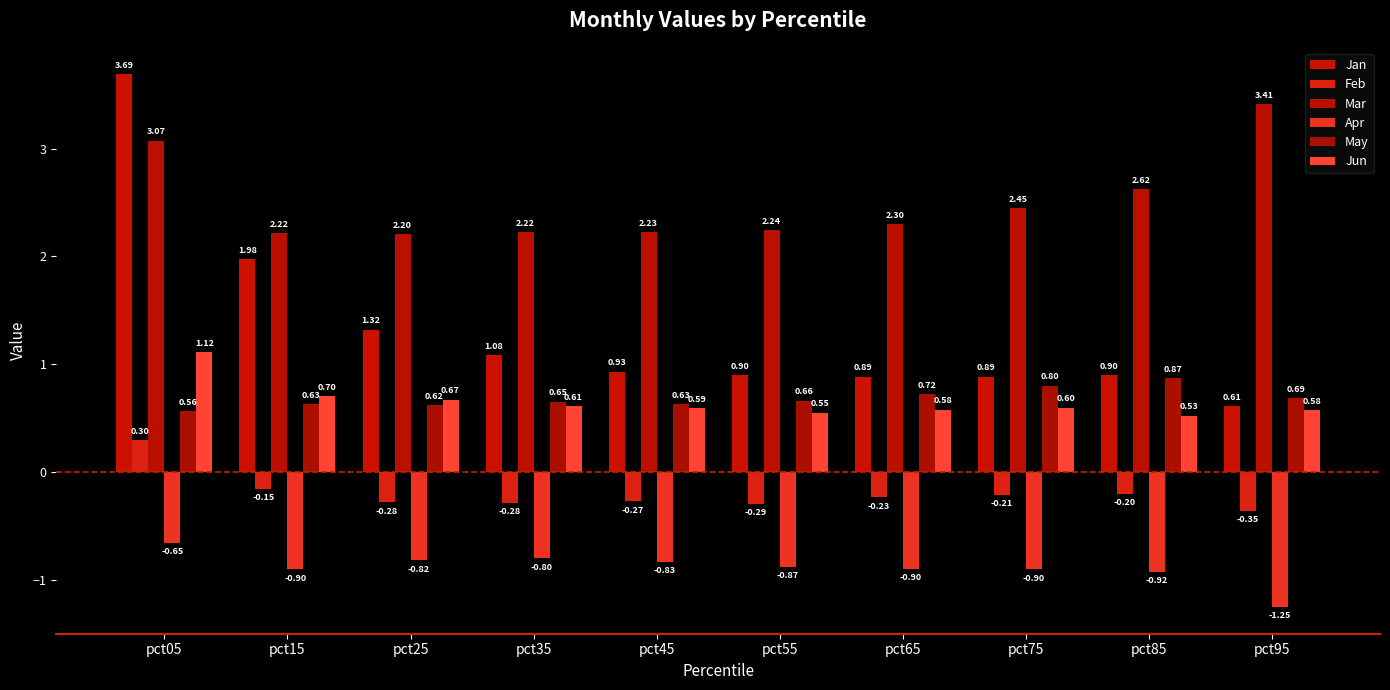

The value of Mar at pct15 is 3.1. True or false?

False